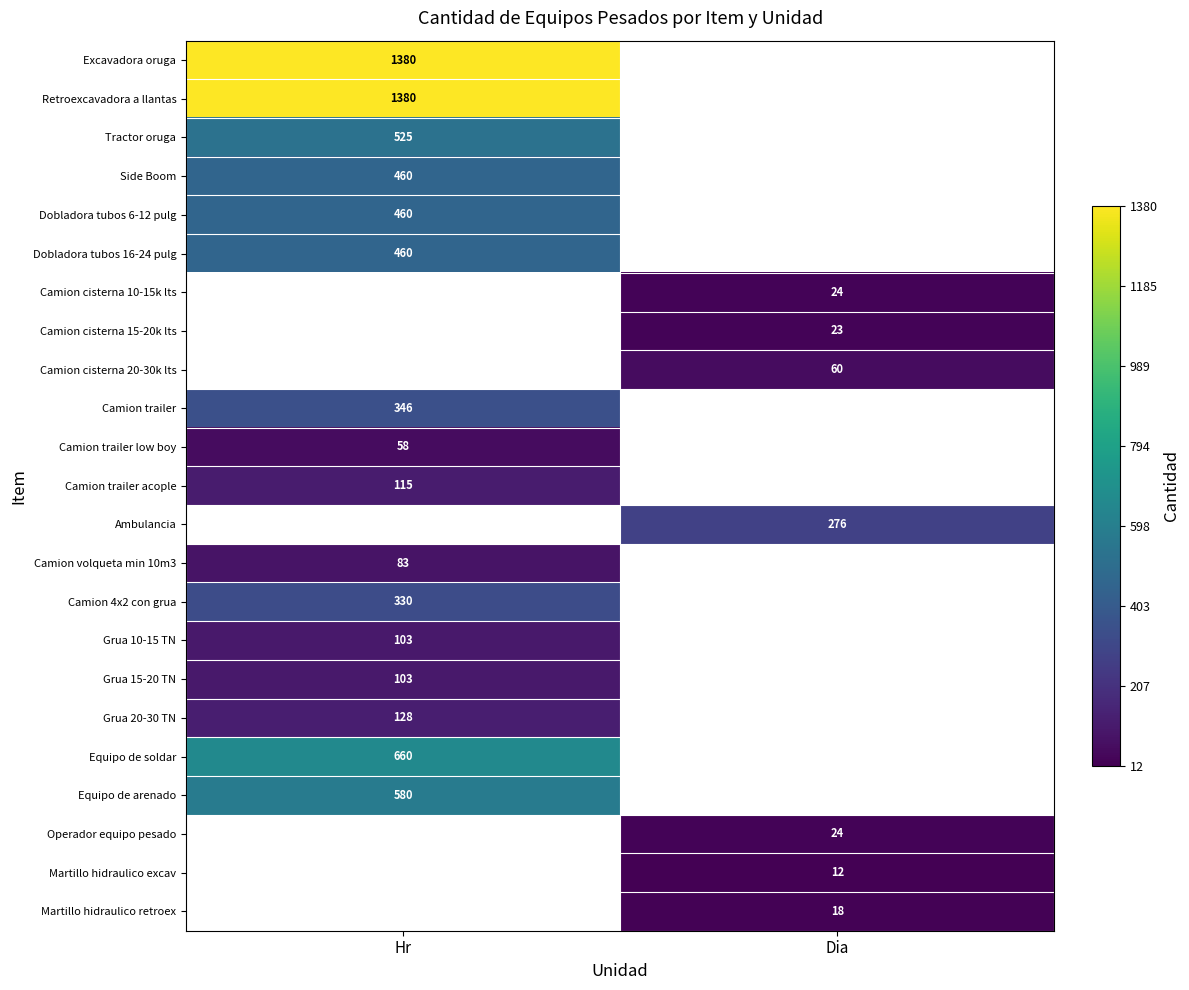

At how many categories does at least one series exceed 927?

1